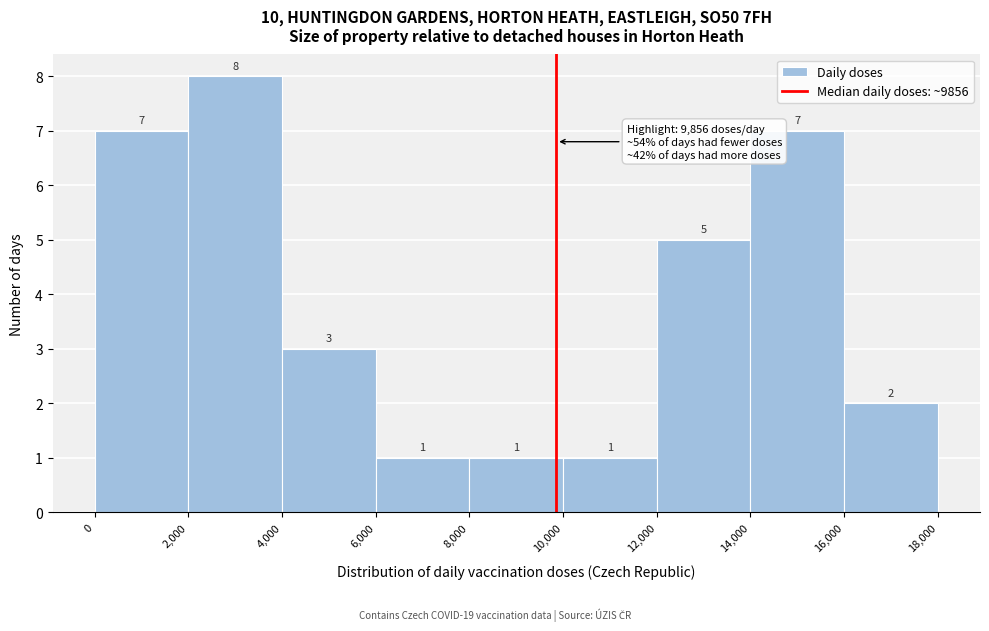

Reading left to right, transcribe this chart: for each bar, give the range it covers on the x-axis and its height.

0 to 2,000: 7
2,000 to 4,000: 8
4,000 to 6,000: 3
6,000 to 8,000: 1
8,000 to 10,000: 1
10,000 to 12,000: 1
12,000 to 14,000: 5
14,000 to 16,000: 7
16,000 to 18,000: 2